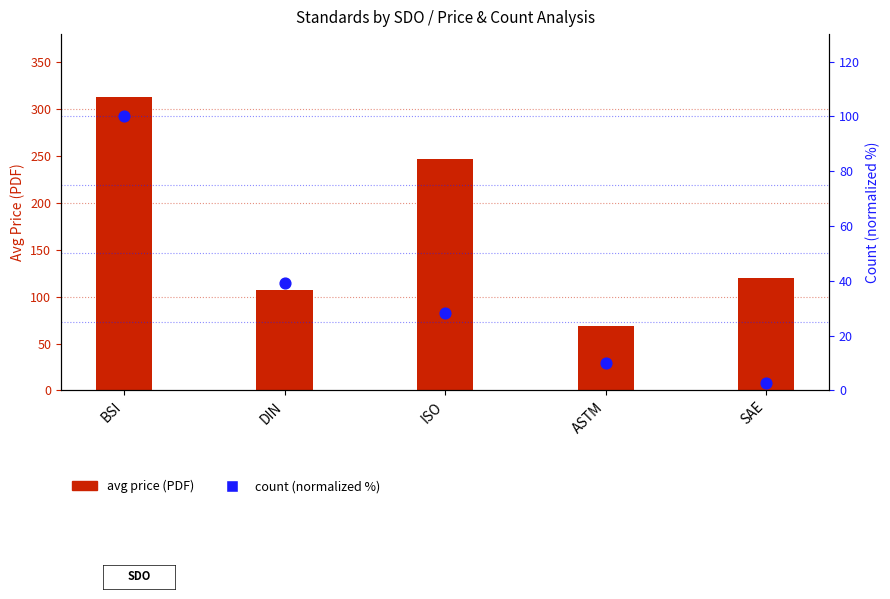

Which has a higher value, ASTM or ISO?

ISO